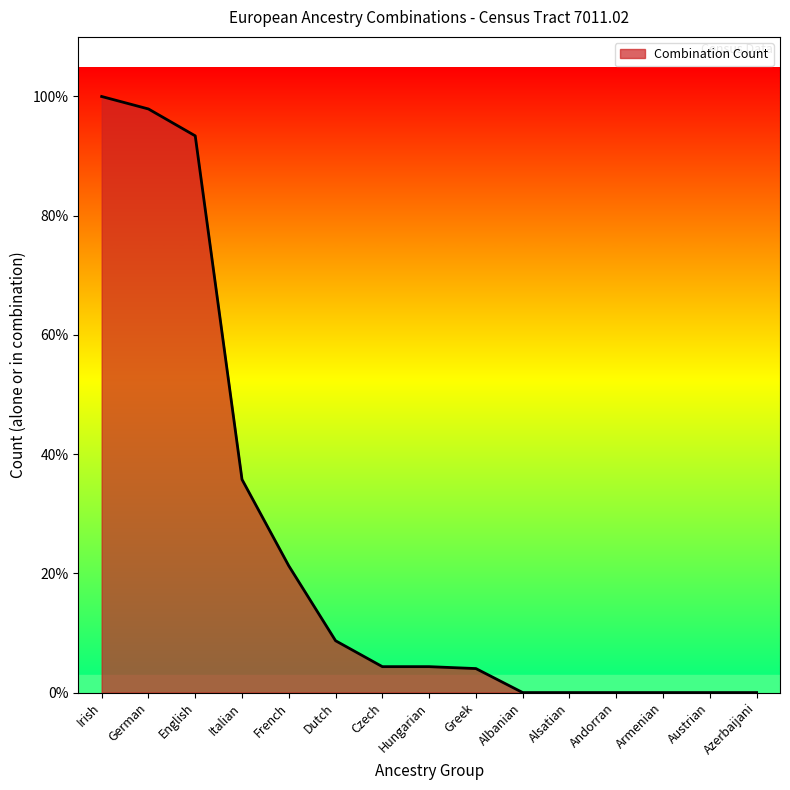

List the labels in order of value, smallest first.

Albanian, Alsatian, Andorran, Armenian, Austrian, Azerbaijani, Greek, Czech, Hungarian, Dutch, French, Italian, English, German, Irish